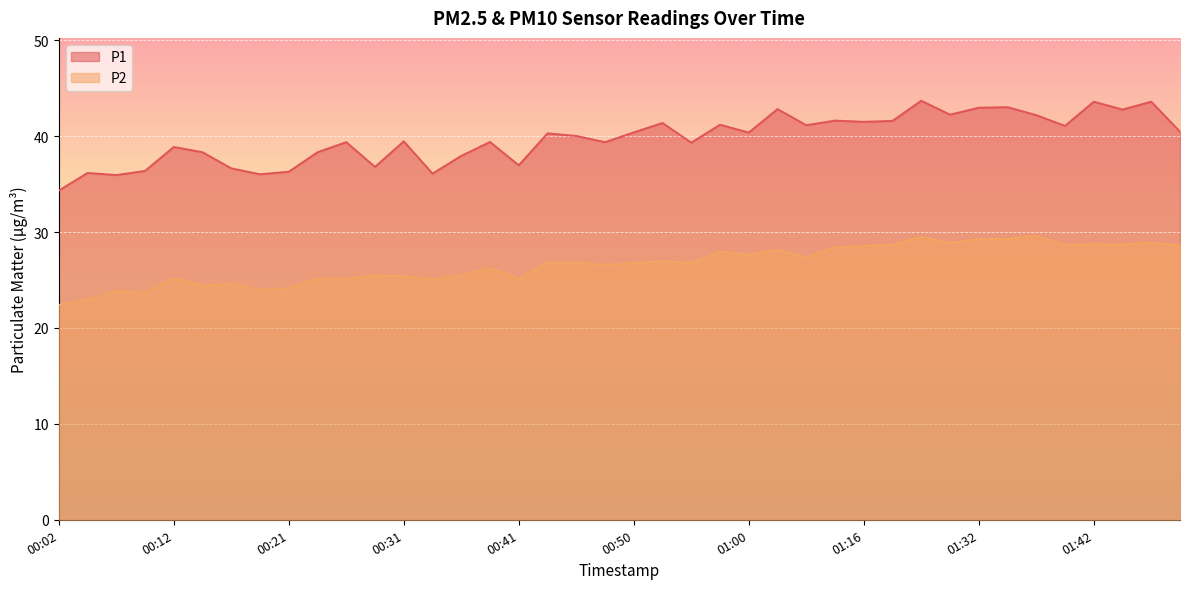

What is the value of the P2 point at the 32nd from the left?

28.9